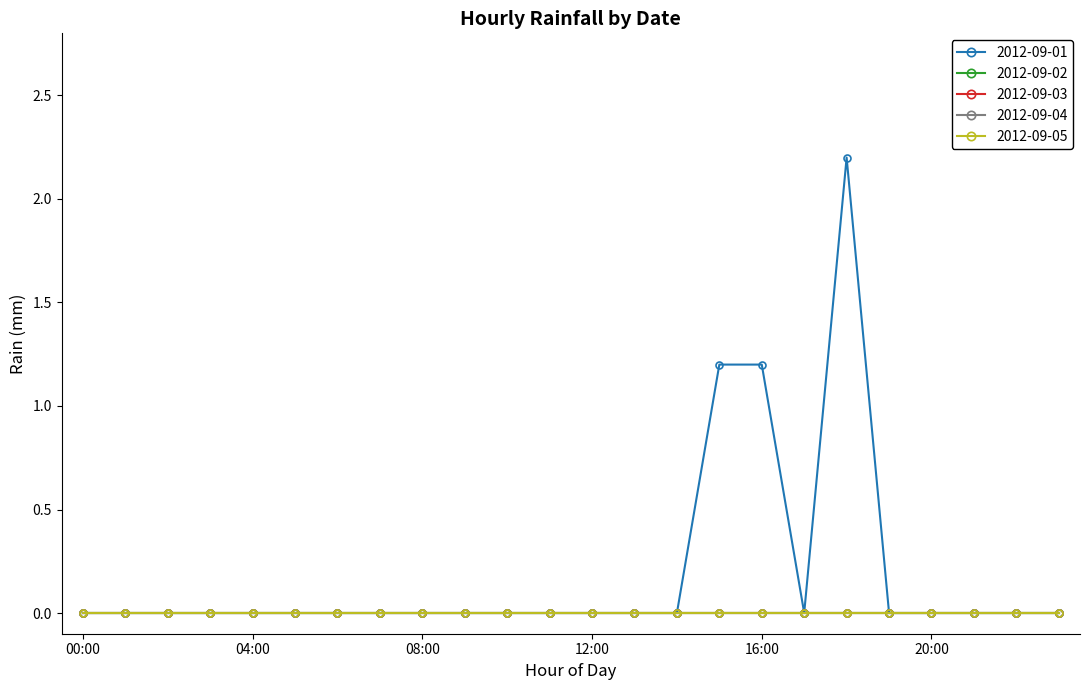

At which category does 2012-09-01 reach its first local peak?

18:00